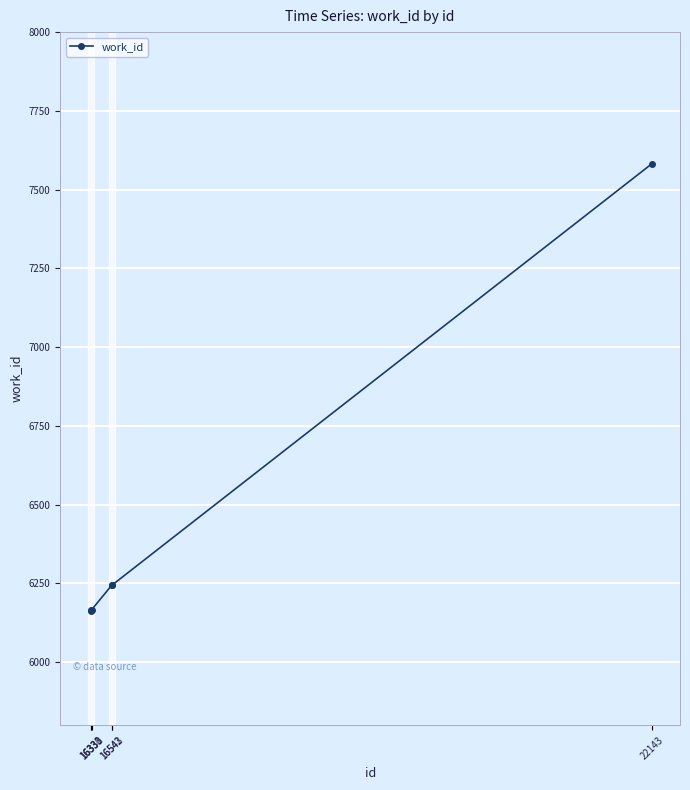

The chart shows a value of 6244 at 16542. True or false?

True